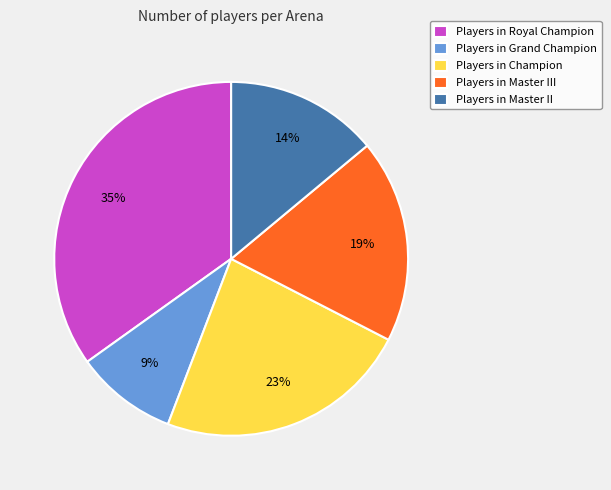

Is it true that Players in Master III is 13% of the pie?

False